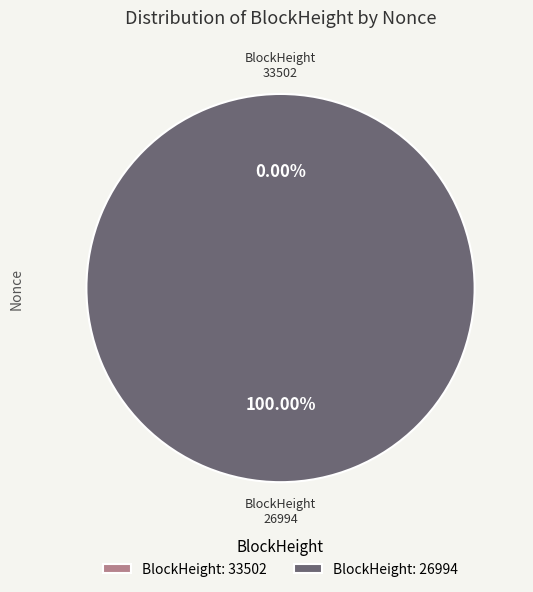

What is the majority slice?

26994